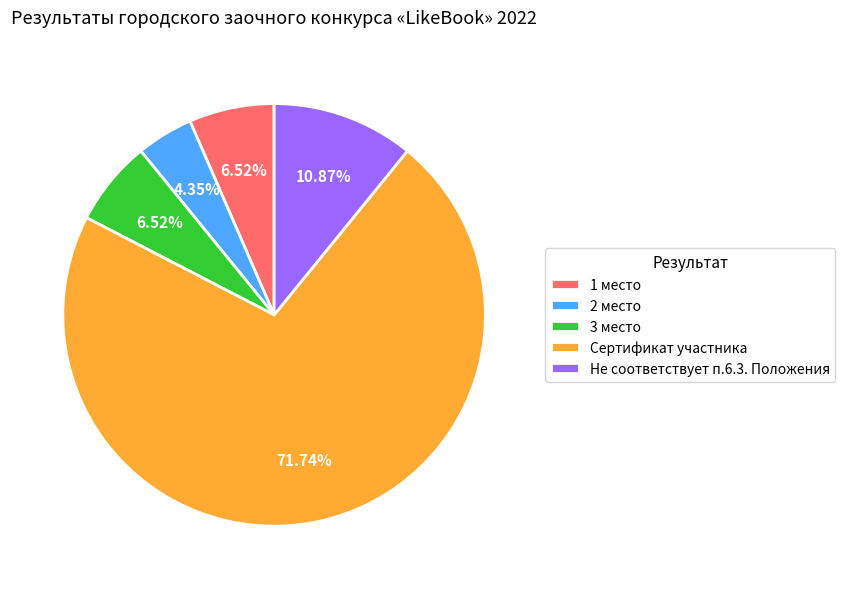

Is it true that Не соответствует п.6.3. Положения is 21% of the pie?

False